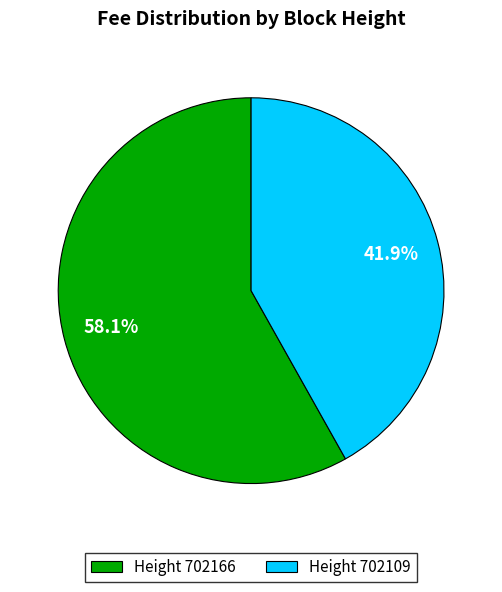

What is the majority slice?

Height 702166